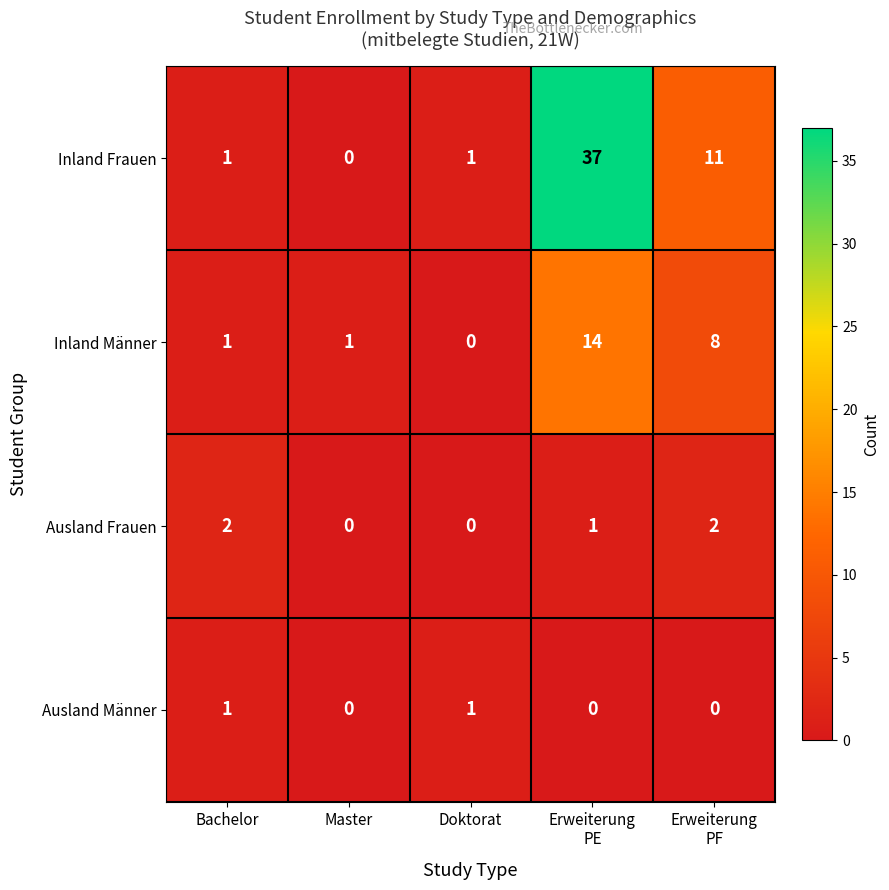

Count the number of categories in the chart.

5